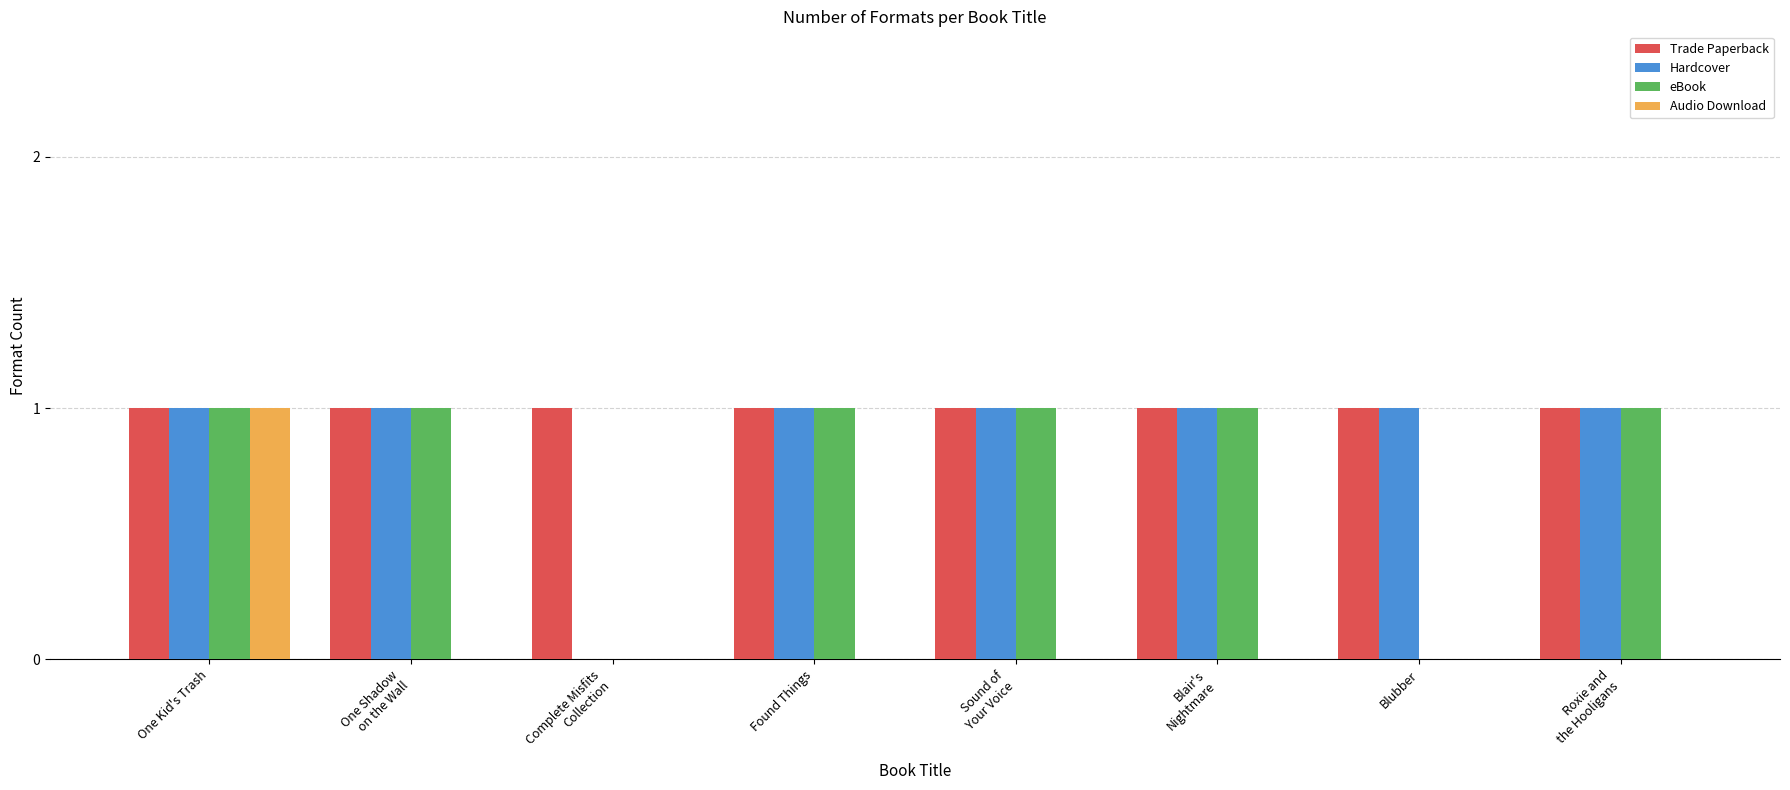

What is the sum of all Hardcover values?

7